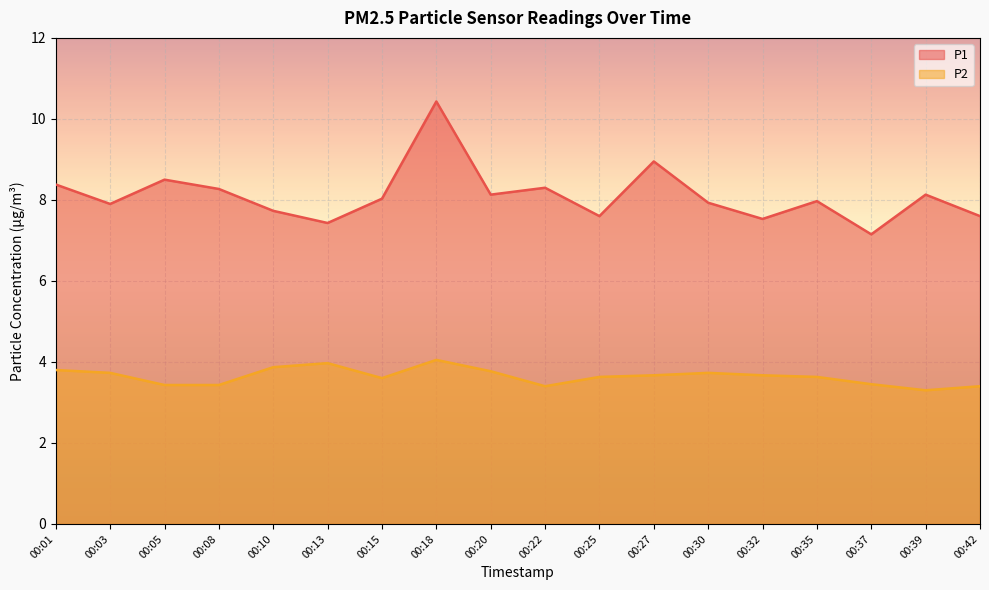

At which label does P1 reach its peak?

00:18